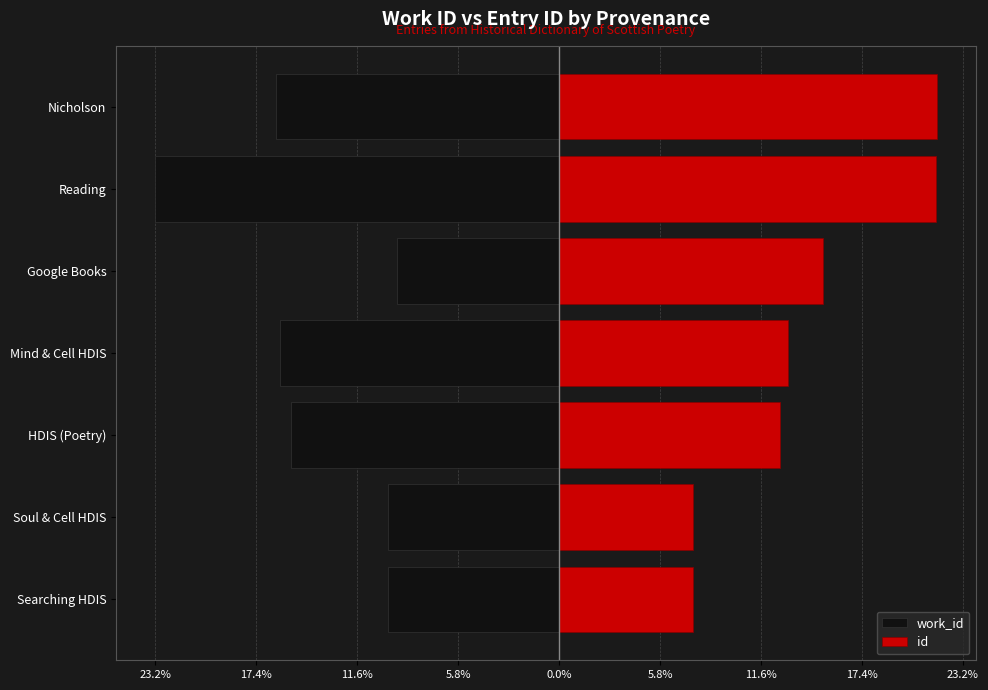

Rank the series at Mind & Cell HDIS from highest to lowest value.

id, work_id